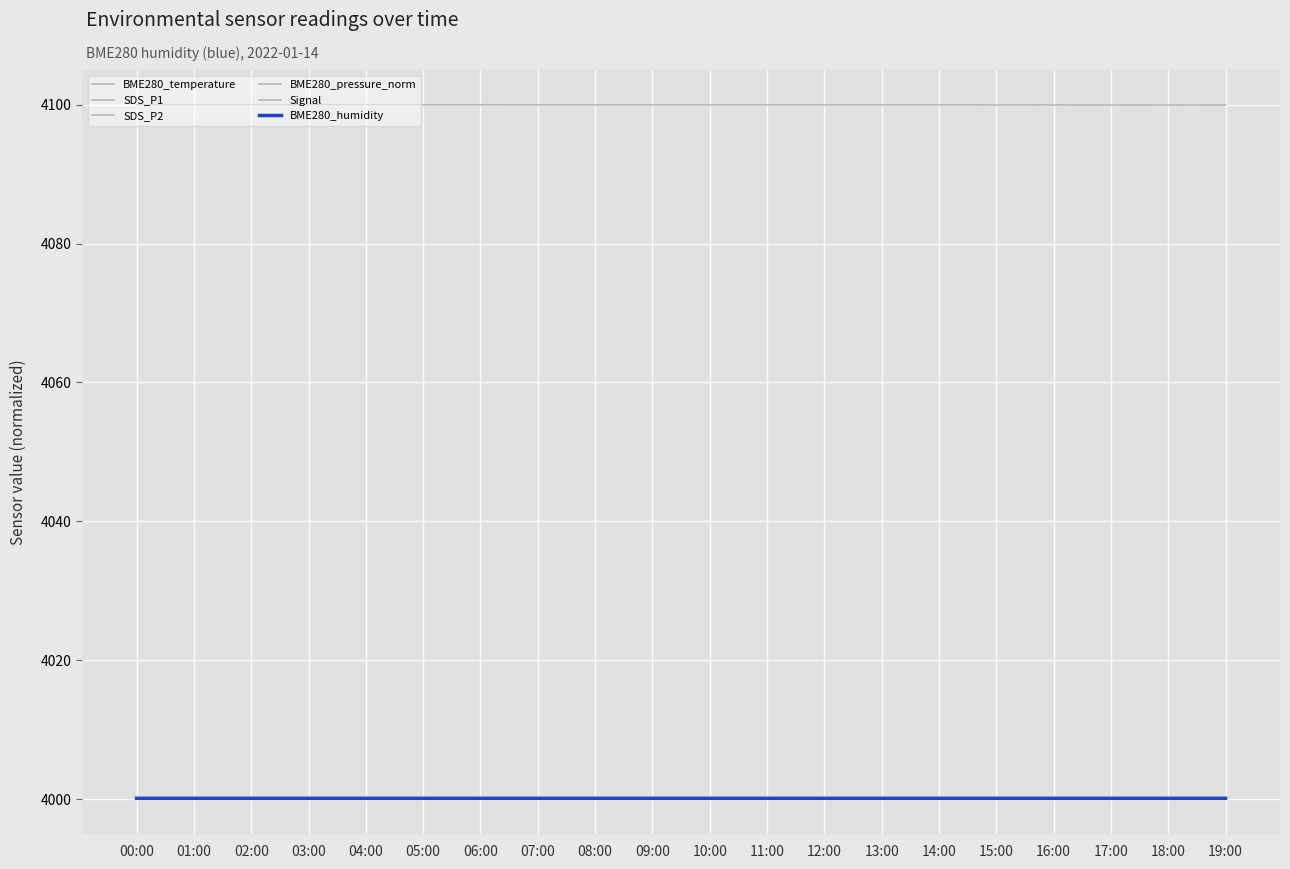

True or false: Signal and BME280_humidity cross at least once.

False